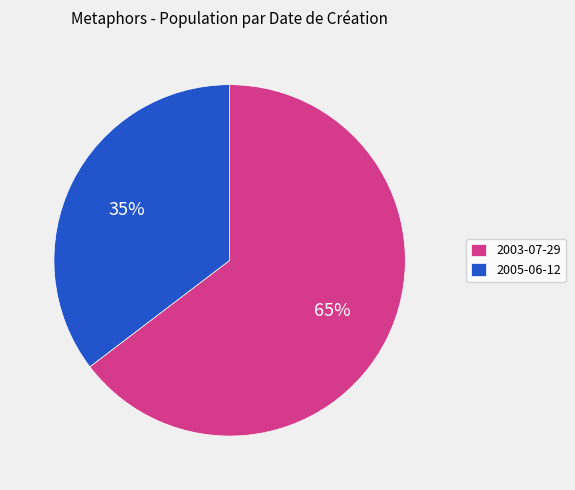

Which slice is the smallest?

2005-06-12